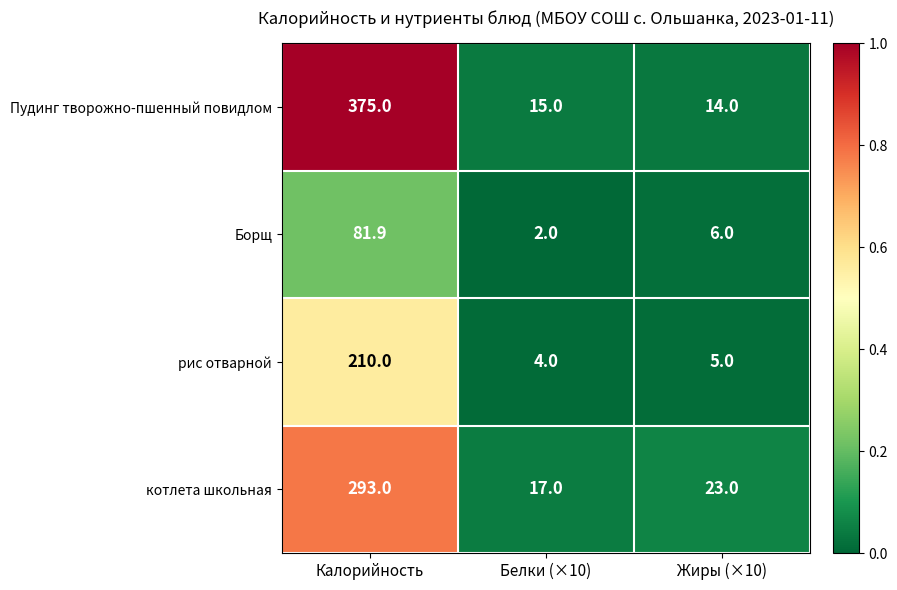

Between Белки (×10) and Жиры (×10), which series saw the biggest shift?

котлета школьная